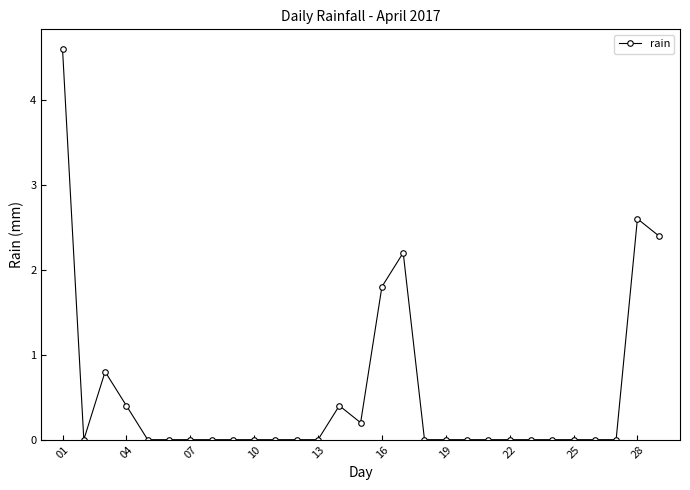

What is the maximum value shown in the chart?

4.6